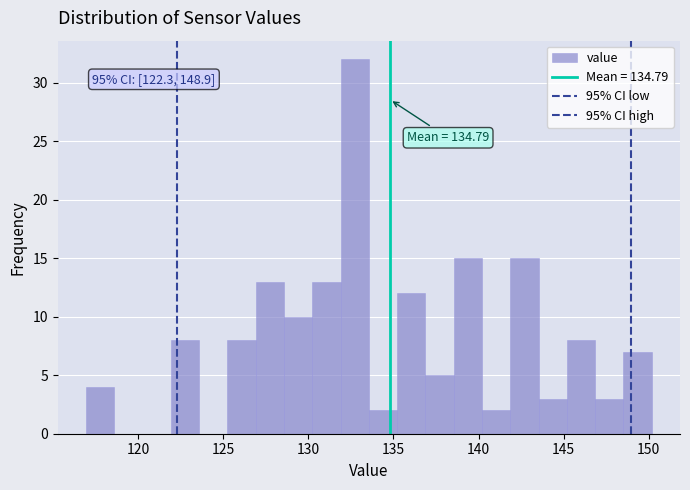

Read against the x-axis, roughly where is the centre of the tallest bar?

132.5